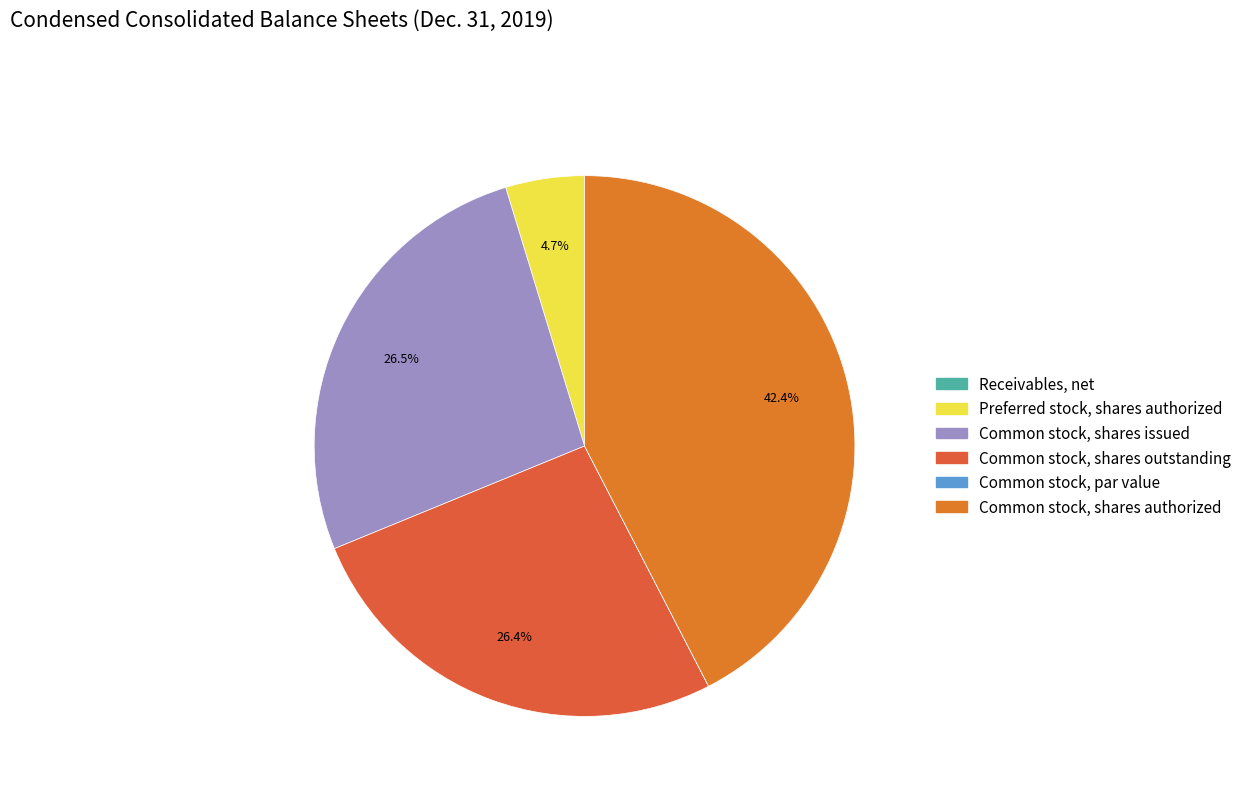

Is Common stock, par value the majority of the pie?

No